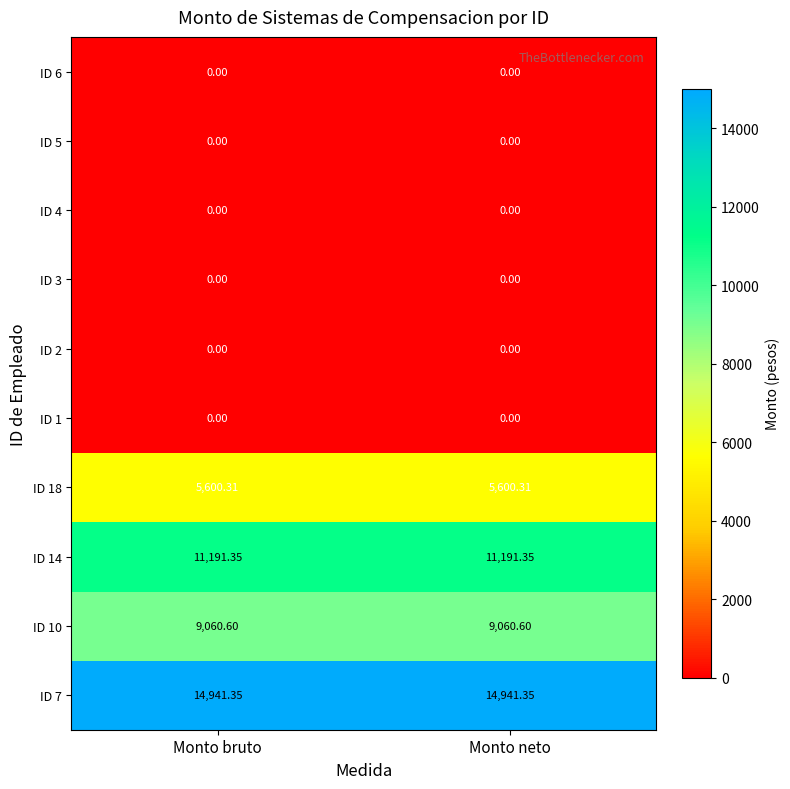

Reading right to left, transcribe all the data shown in this chart.

ID 7: Monto neto=14941.4	Monto bruto=14941.4
ID 10: Monto neto=9060.6	Monto bruto=9060.6
ID 14: Monto neto=11191.4	Monto bruto=11191.4
ID 18: Monto neto=5600.3	Monto bruto=5600.3
ID 1: Monto neto=0.0	Monto bruto=0.0
ID 2: Monto neto=0.0	Monto bruto=0.0
ID 3: Monto neto=0.0	Monto bruto=0.0
ID 4: Monto neto=0.0	Monto bruto=0.0
ID 5: Monto neto=0.0	Monto bruto=0.0
ID 6: Monto neto=0.0	Monto bruto=0.0